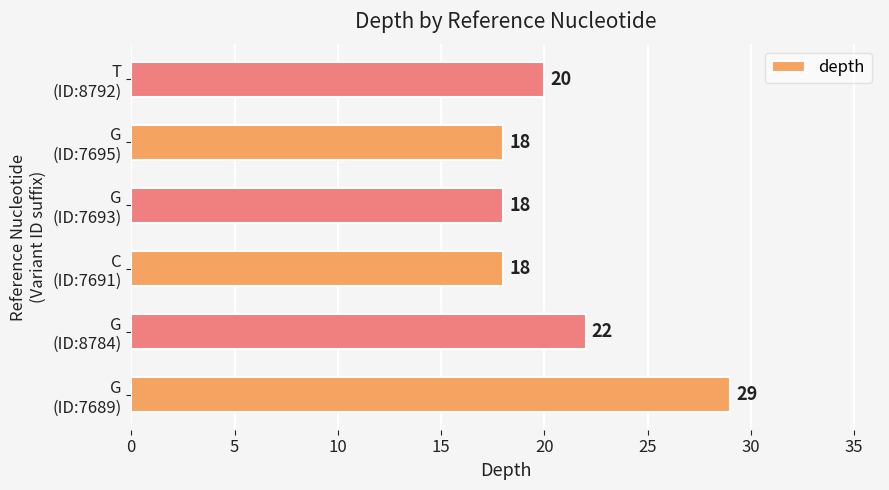

What is the maximum value shown in the chart?

29